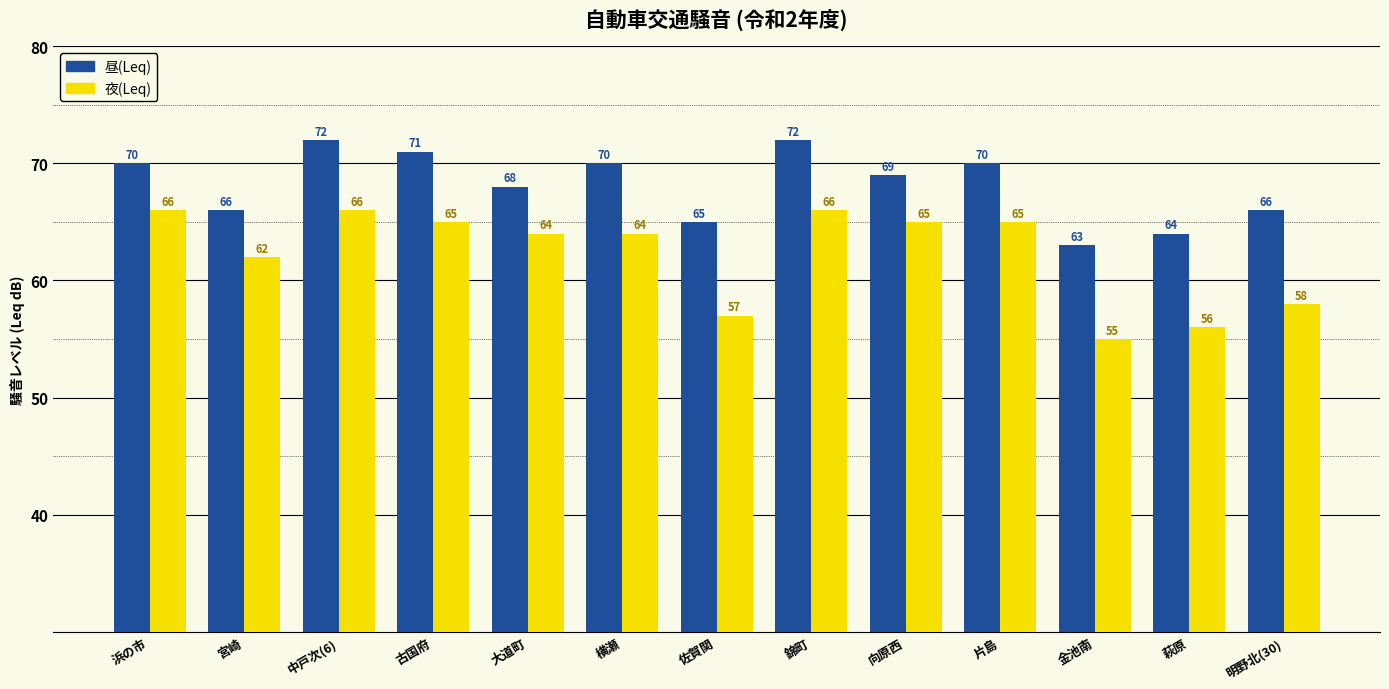

What is the highest value of the 夜(Leq) series?

66